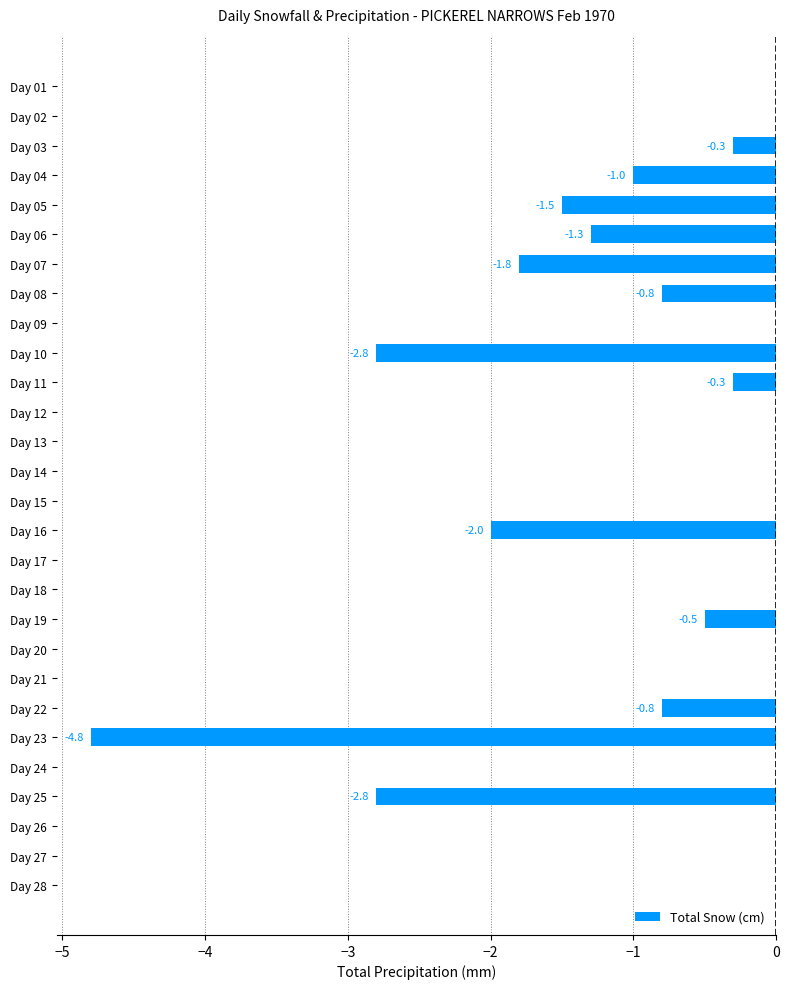

Which has a higher value, Day 14 or Day 08?

Day 14